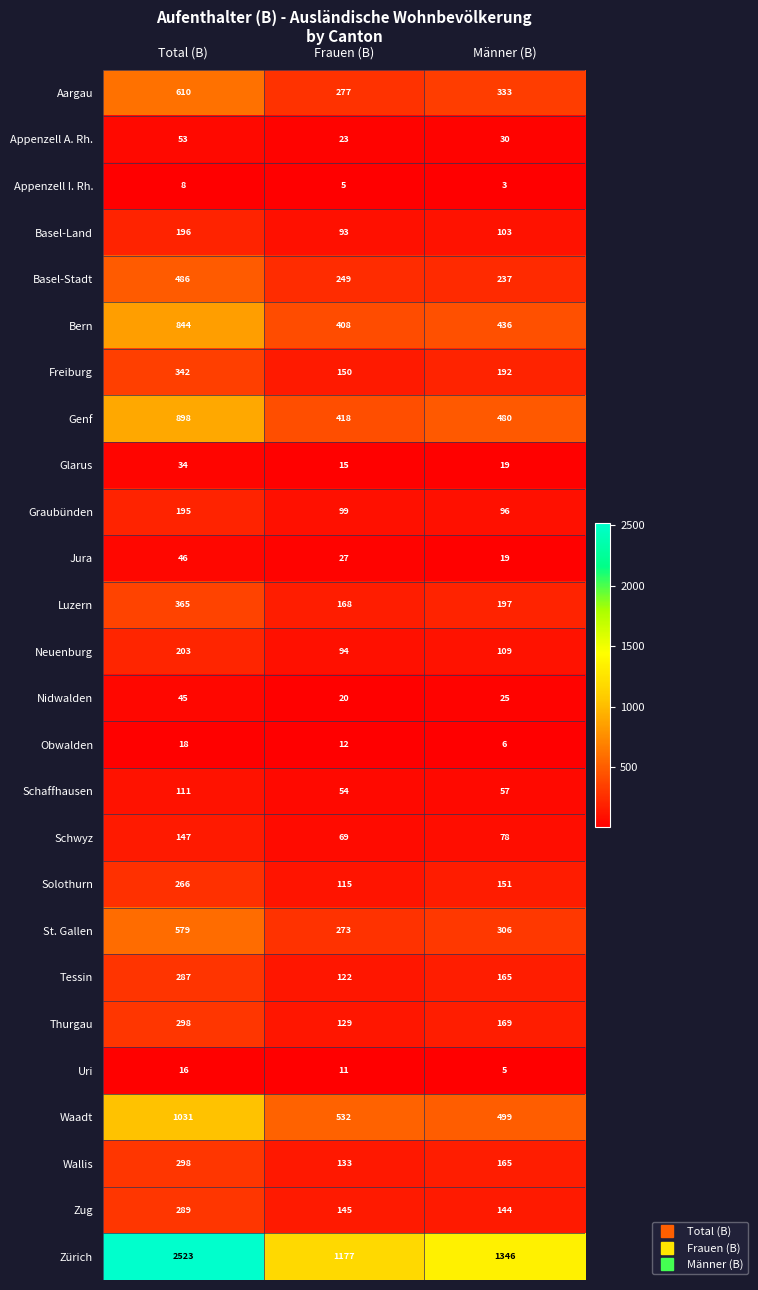

The value of Schaffhausen at Männer (B) is 37. True or false?

False